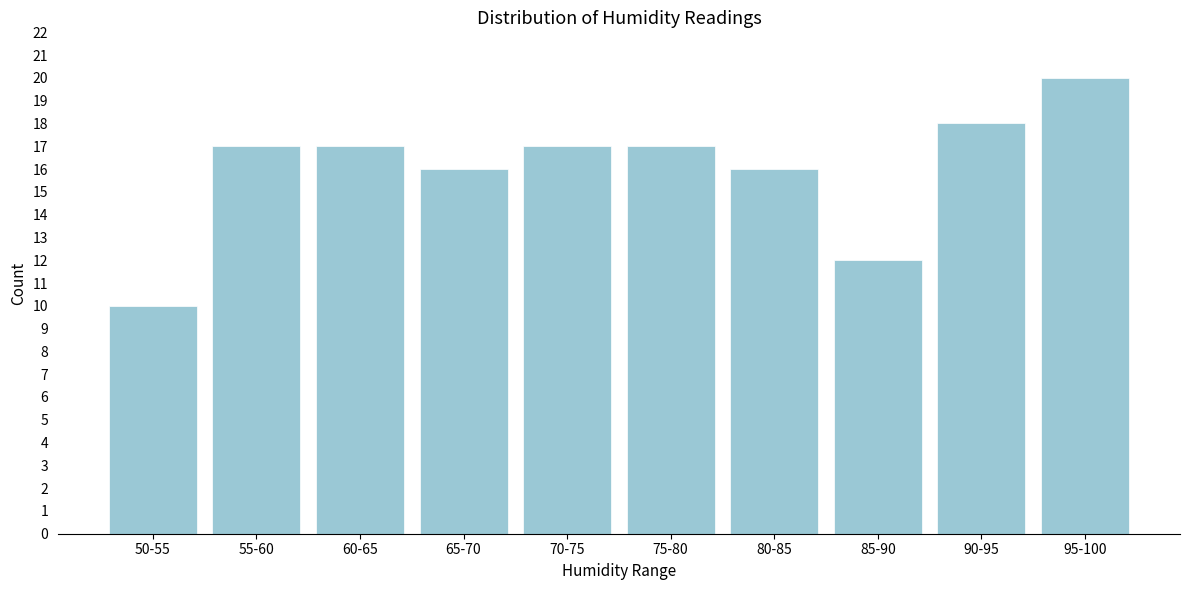

Reading left to right, extract all data points from this chart.

10	17	17	16	17	17	16	12	18	20